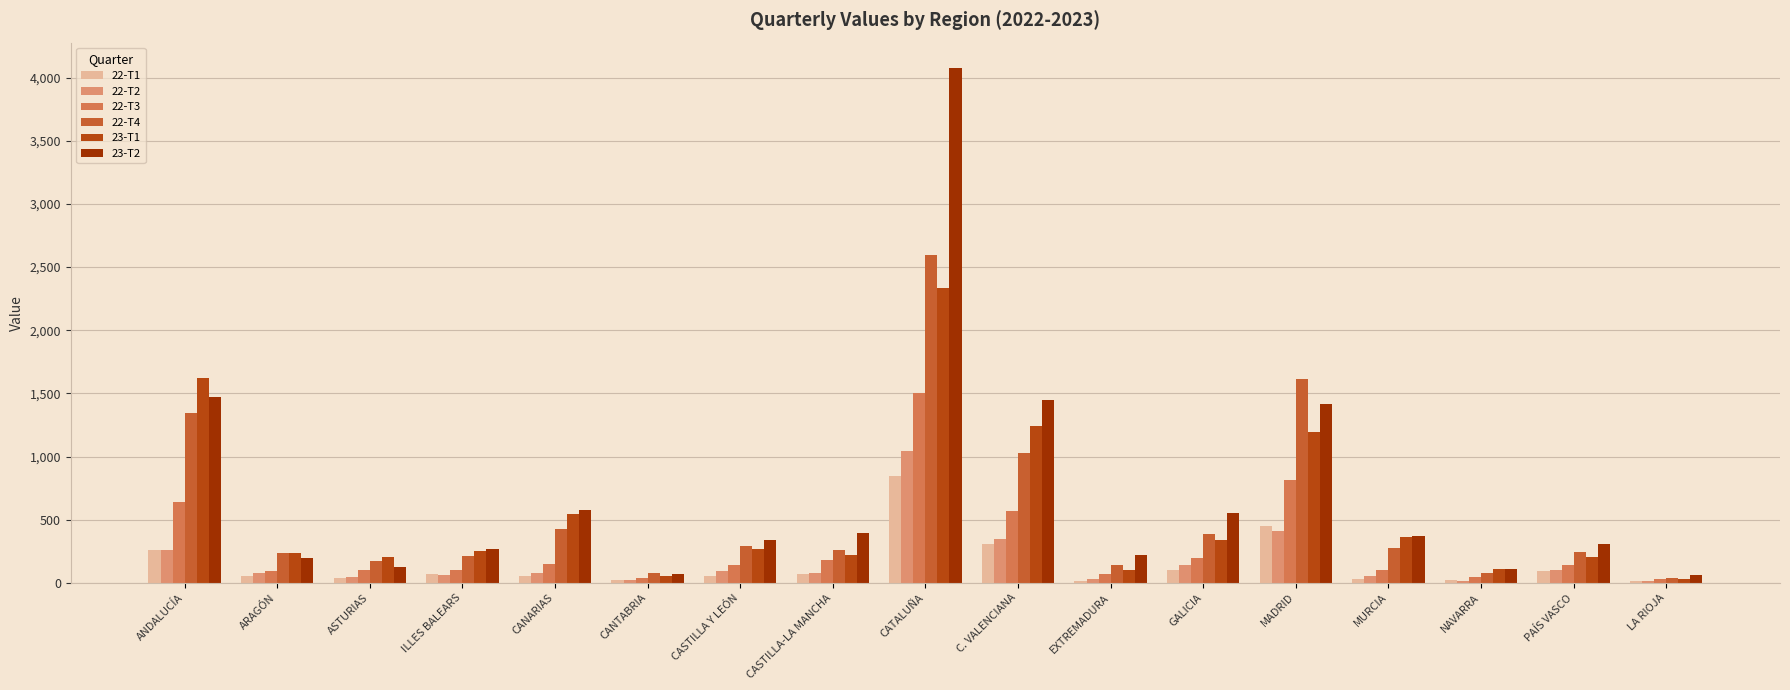

Which series has the largest total across all categories?

23-T2